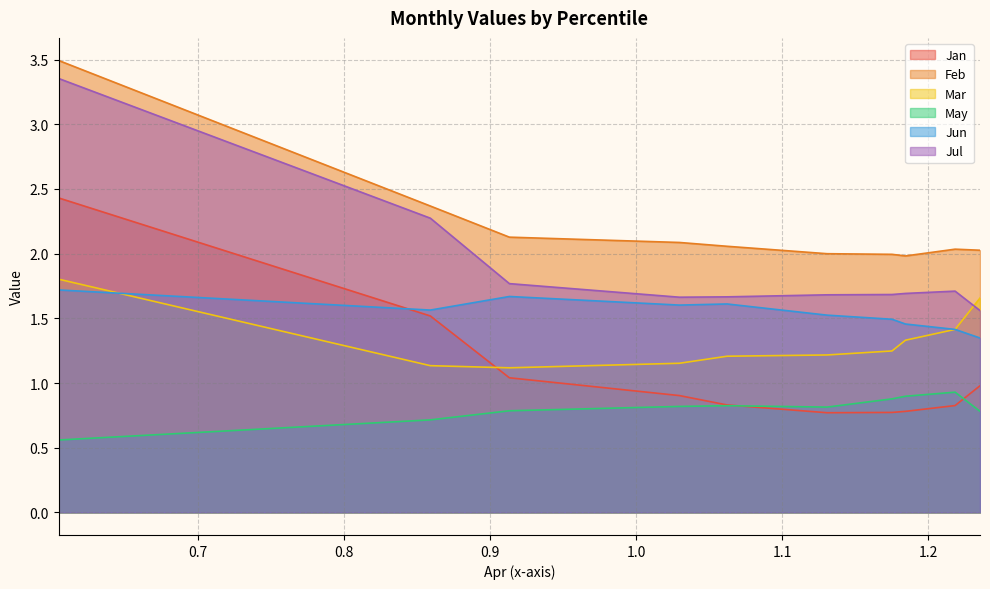

Reading right to left, what are all the values shown in this chart?

Jan: 1.0	0.8	0.8	0.8	0.8	0.8	0.9	1.0	1.5	2.4
Feb: 2.0	2.0	2.0	2.0	2.0	2.1	2.1	2.1	2.4	3.5
Mar: 1.7	1.4	1.3	1.2	1.2	1.2	1.2	1.1	1.1	1.8
May: 0.8	0.9	0.9	0.9	0.8	0.8	0.8	0.8	0.7	0.6
Jun: 1.3	1.4	1.5	1.5	1.5	1.6	1.6	1.7	1.6	1.7
Jul: 1.6	1.7	1.7	1.7	1.7	1.7	1.7	1.8	2.3	3.4